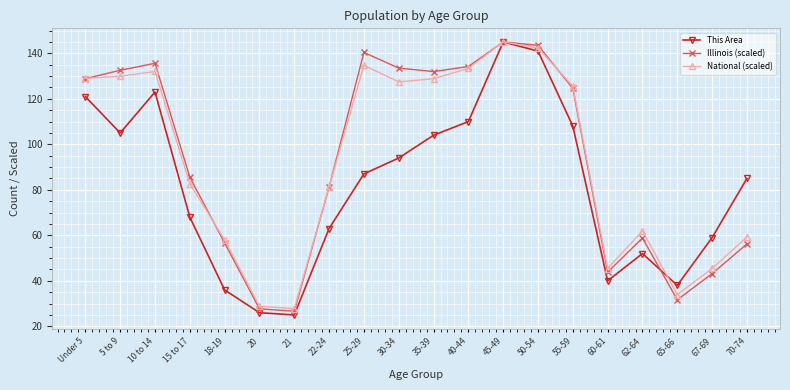

True or false: This Area has a value of 256.7 at 45-49.

False